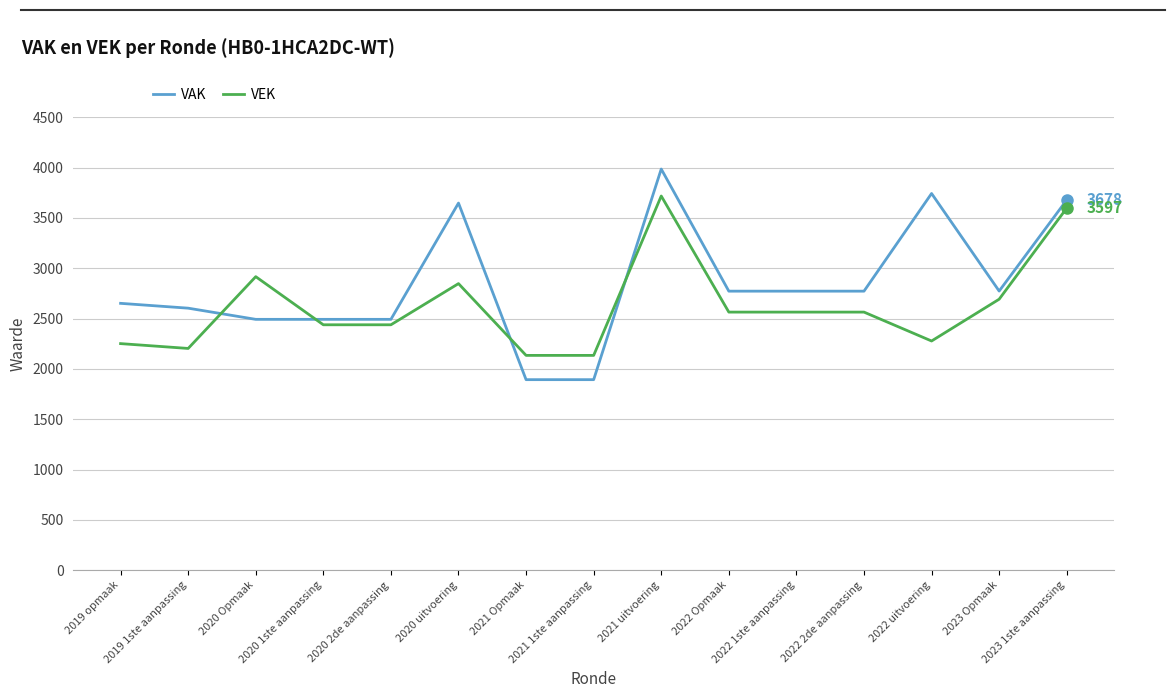

Rank the series by their average value, from lowest to highest.

VEK, VAK